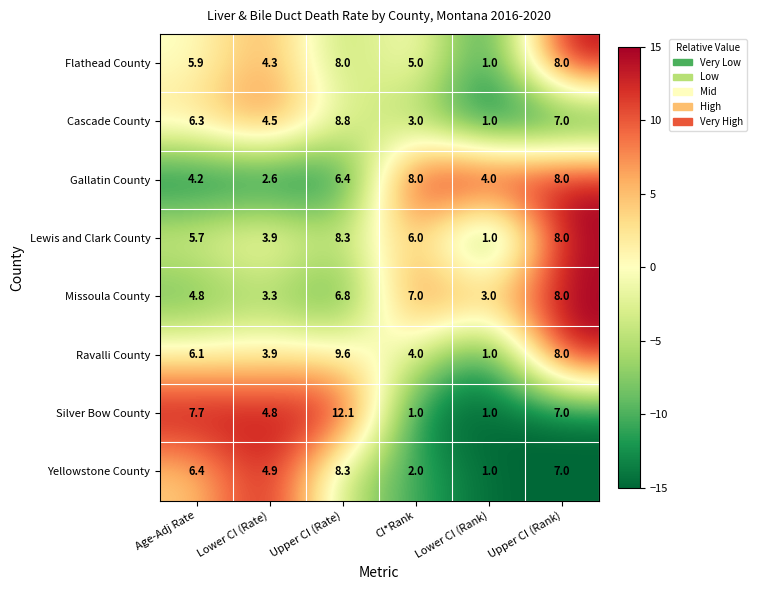

What is the sum of all Lewis and Clark County values?

32.9